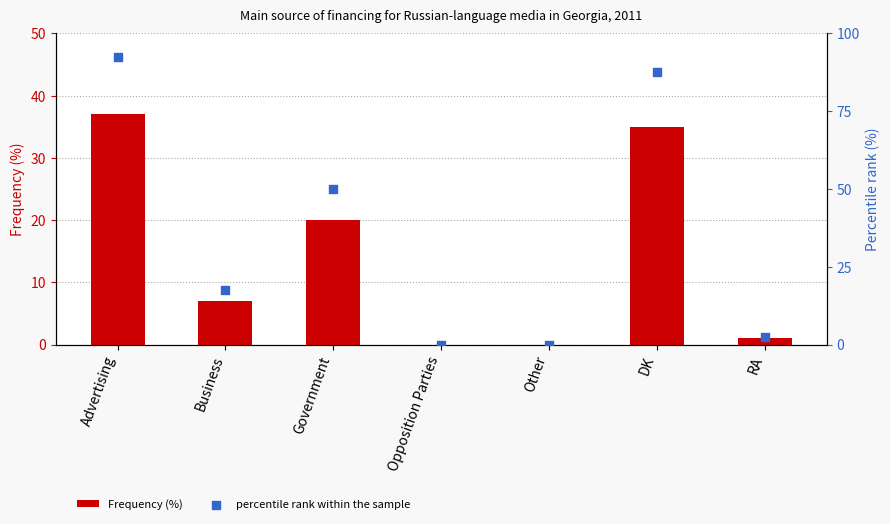

At which category is the sum across all series the highest?

Advertising